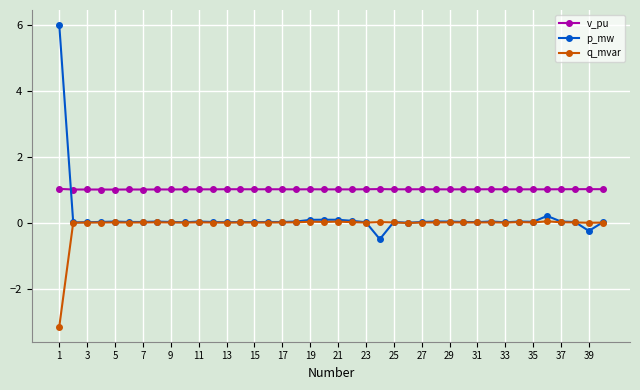

Count the number of categories in the chart.

40